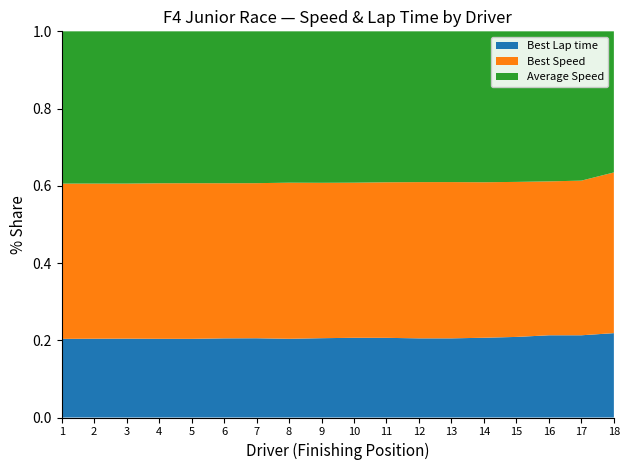

Reading right to left, list all the values displayed in this chart.

Best Lap time: 42.4	42.6	42.7	42.2	41.9	41.6	41.6	41.8	41.9	41.8	41.5	41.8	41.8	41.6	41.6	41.7	41.7	41.6
Best Speed: 80.7	80.2	80.0	81.1	81.7	82.2	82.2	81.7	81.6	81.9	82.4	81.8	81.9	82.3	82.2	82.0	82.1	82.2
Average Speed: 70.9	77.4	78.0	78.8	79.2	79.3	79.3	79.3	79.6	79.8	79.8	80.1	80.2	80.3	80.3	80.5	80.5	80.6